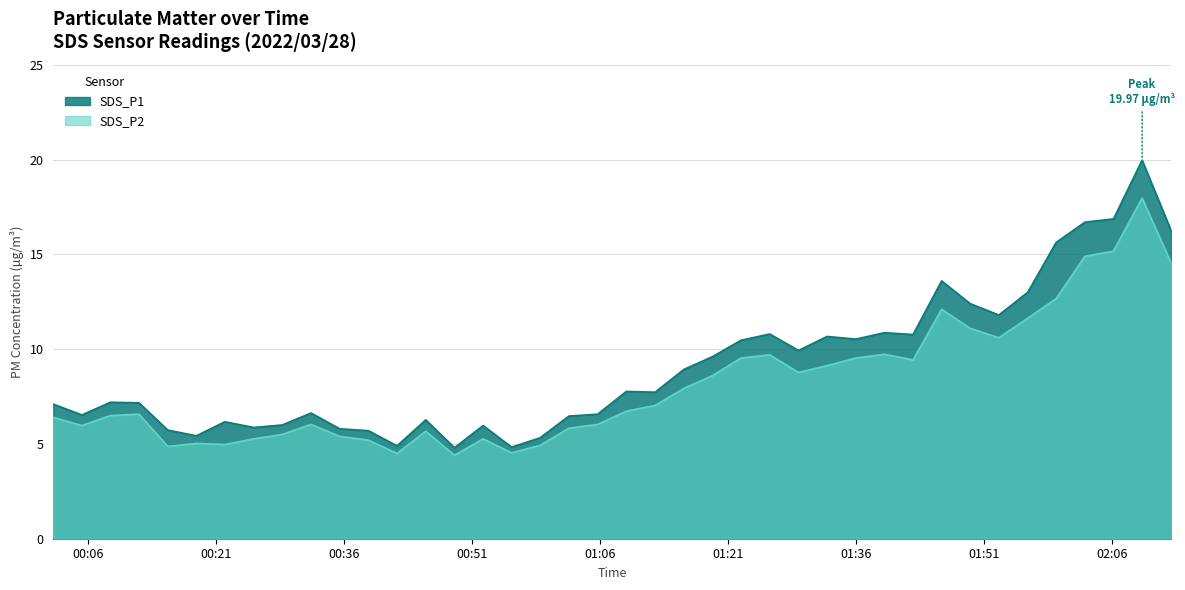

What is the average value of the SDS_P1 series?

9.1